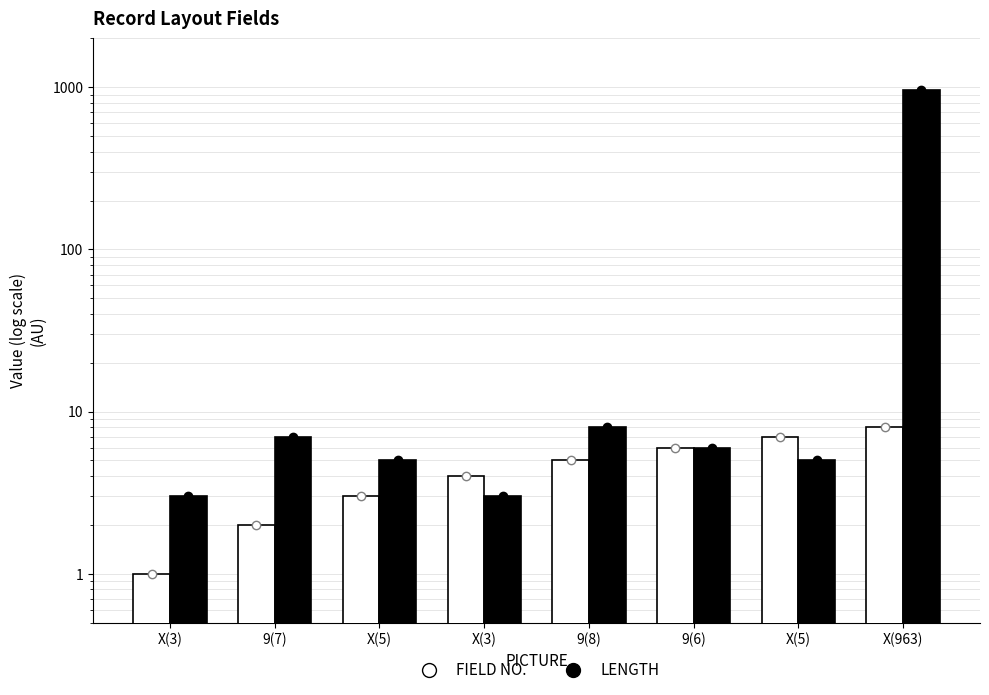

At which label does LENGTH first exceed 6?

9(7)